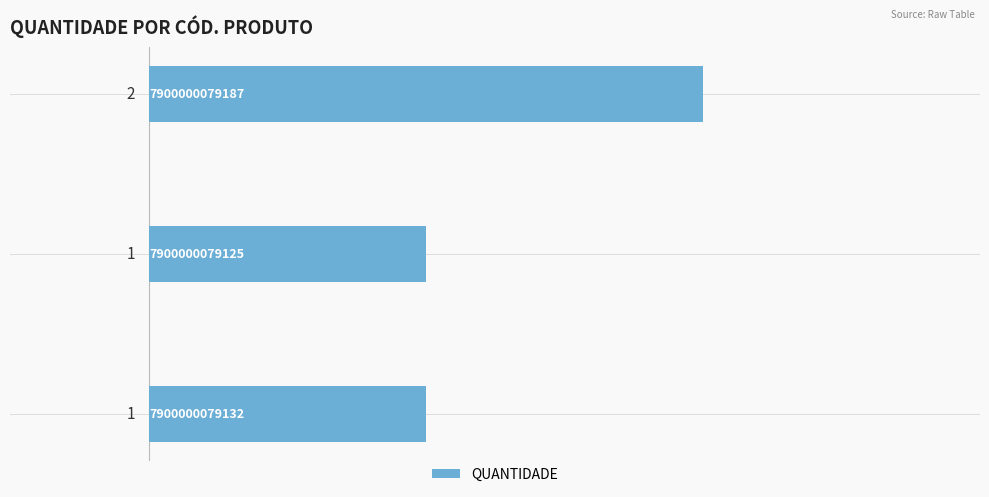

How many data points does each series have?

3